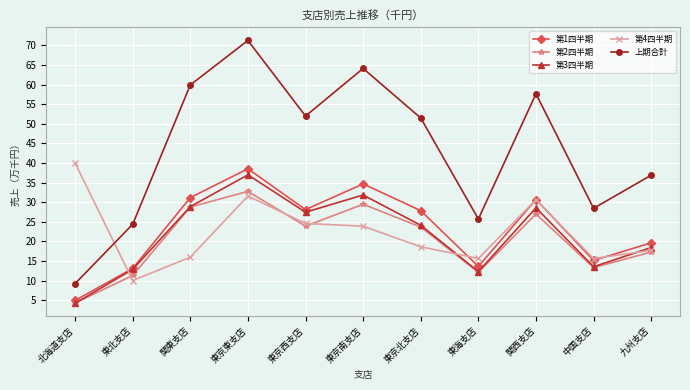

What is the sum of the 第2四半期 values at 東京北支店 and 東北支店?

34.9